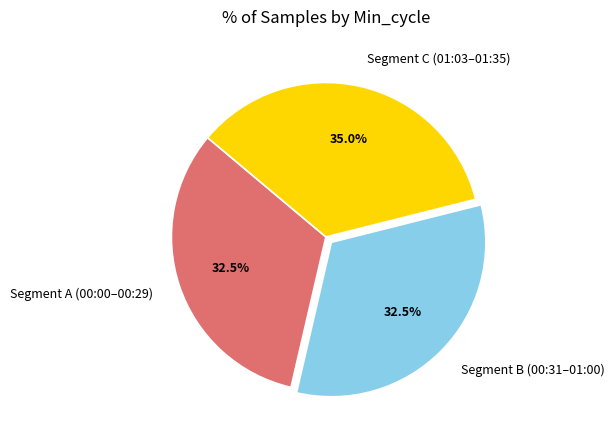

Is Segment A (00:00–00:29) the majority of the pie?

No